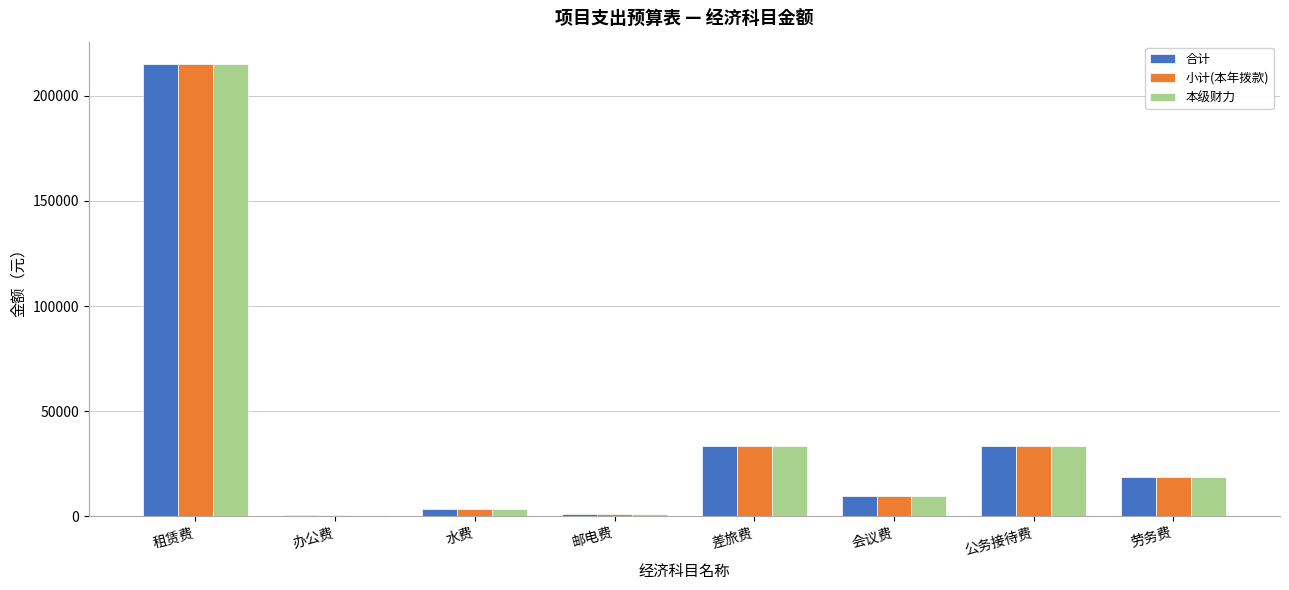

At which category is the sum across all series the highest?

租赁费